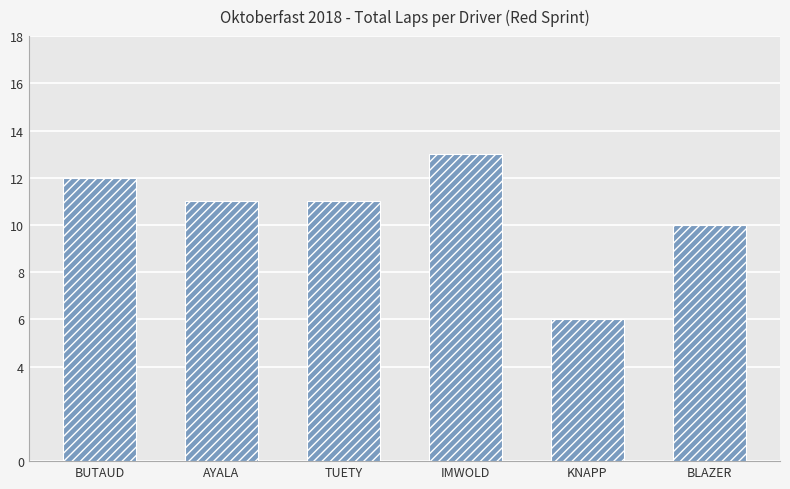

What is the maximum value shown in the chart?

13